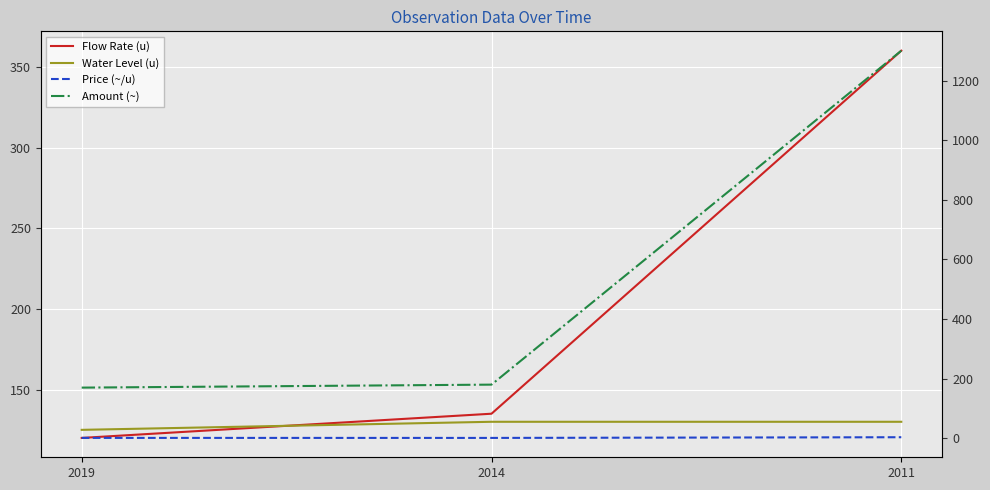

Does the chart display data point markers on the line(s)?

No